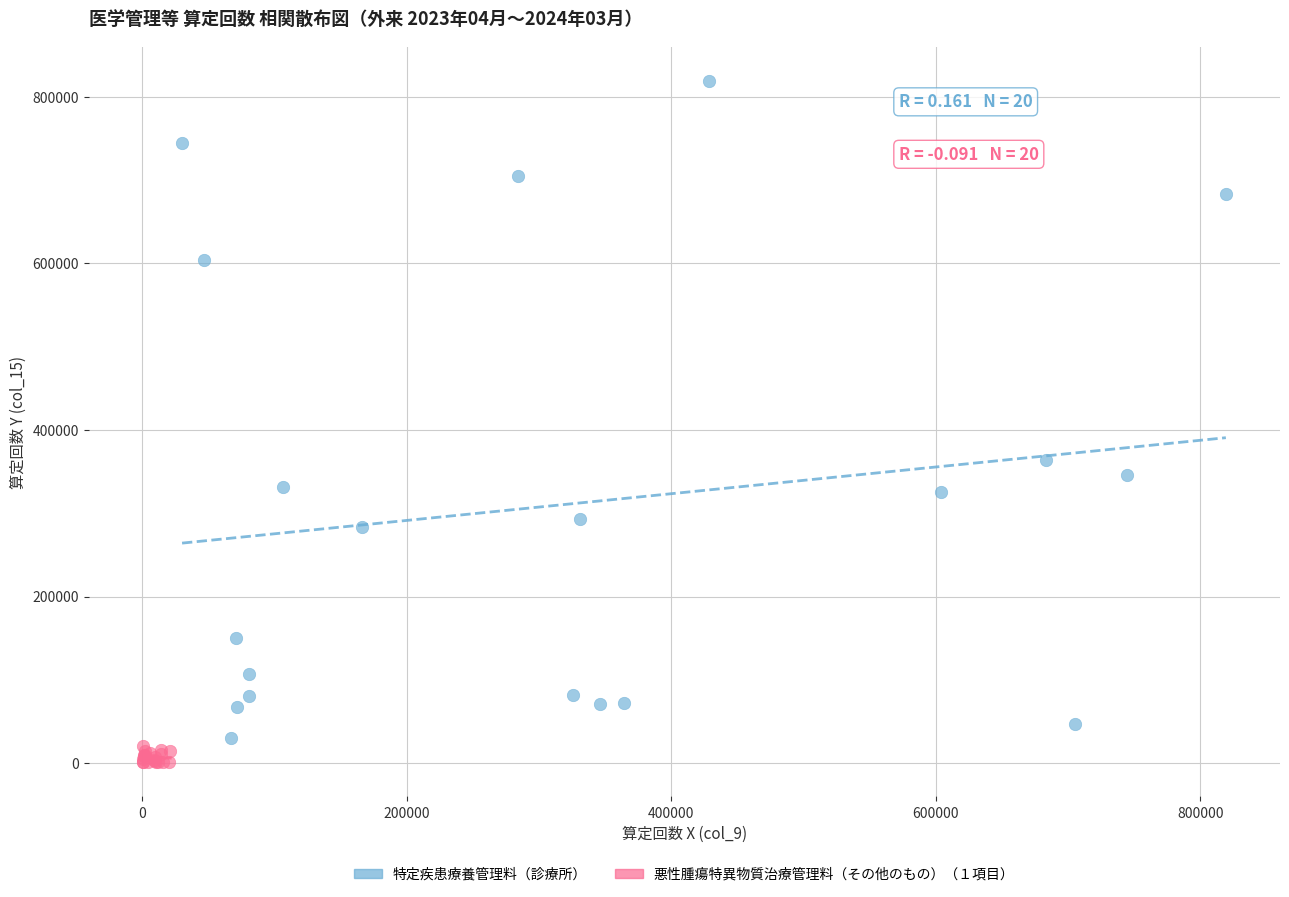

Which series reaches the minimum Y coordinate?

悪性腫瘍特異物質治療管理料（その他のもの）（１項目）